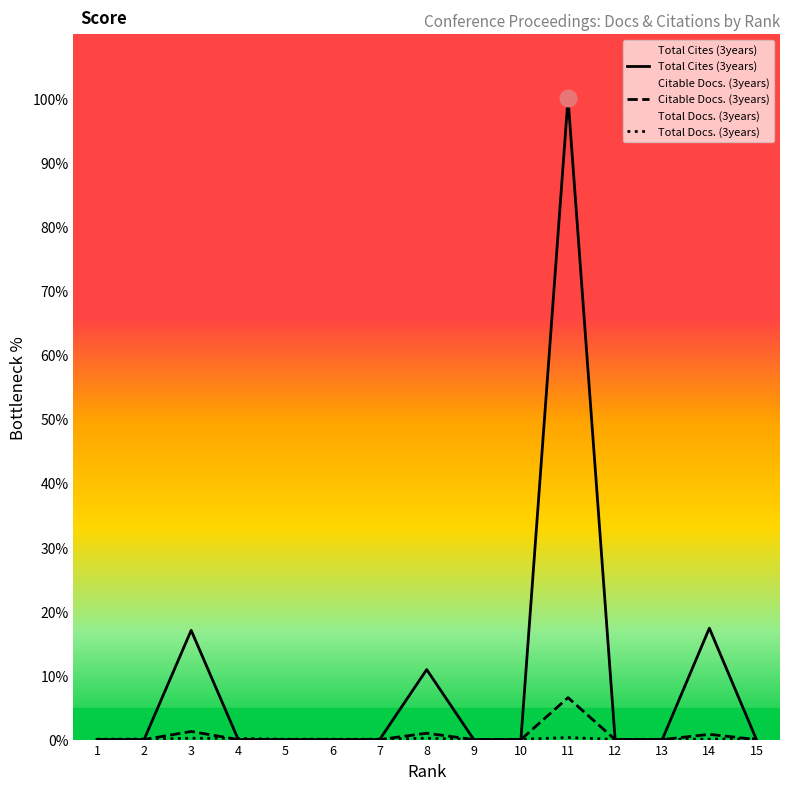

Is the value of Total Cites (3years) at 12 greater than the value of Total Docs. (3years) at 11?

No